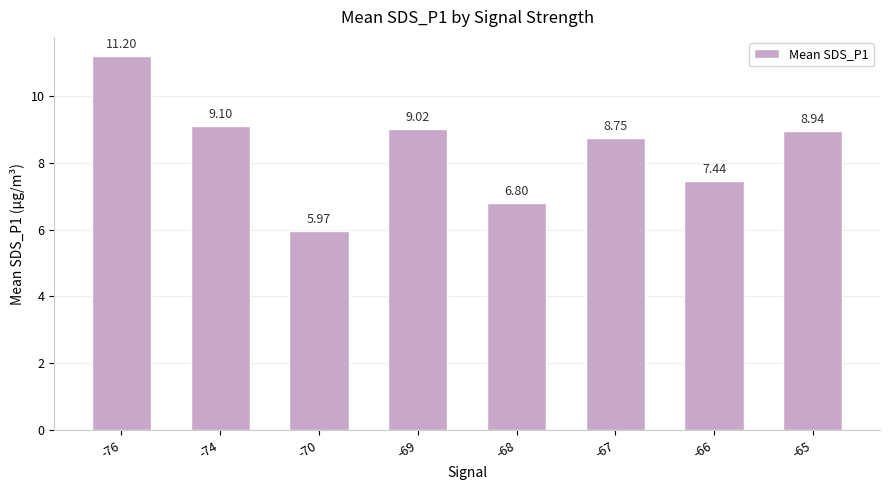

What is the value of the 8th bar from the left?

8.9